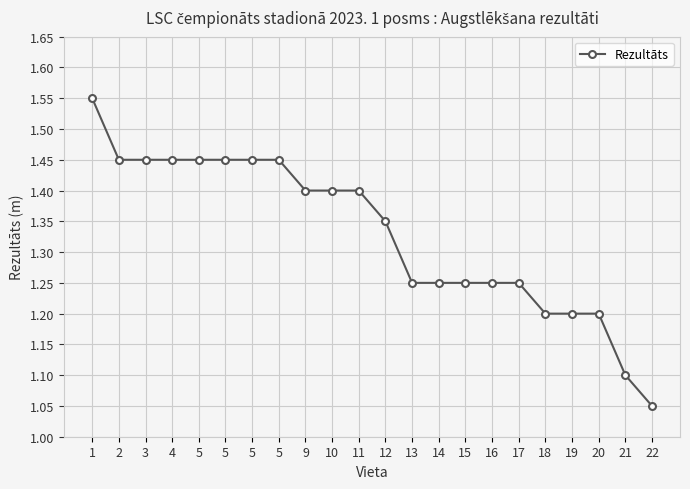

Which category has the highest value across all series?

1